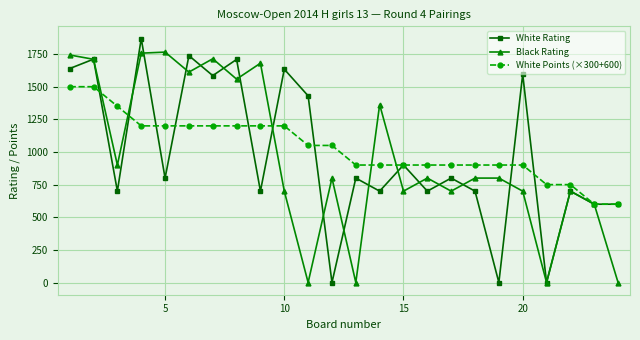

What is the maximum value shown in the chart?

1869